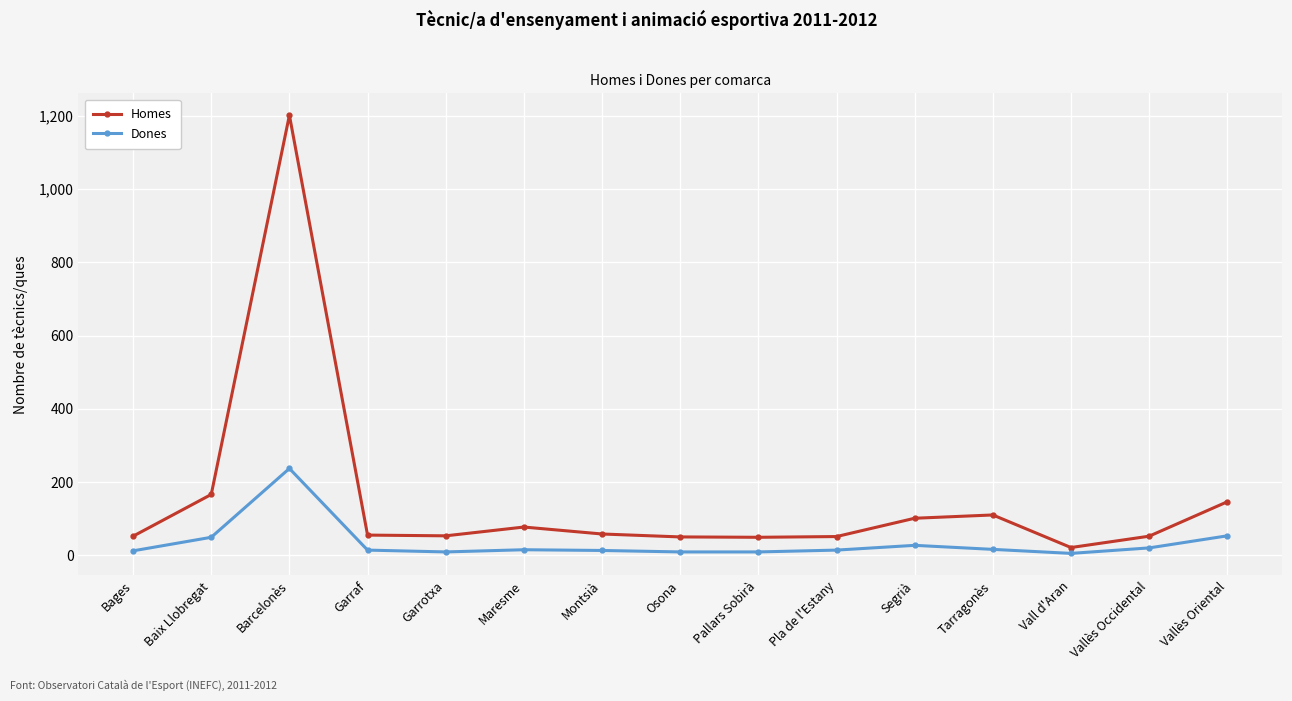

What are all the series names shown in the legend?

Homes, Dones